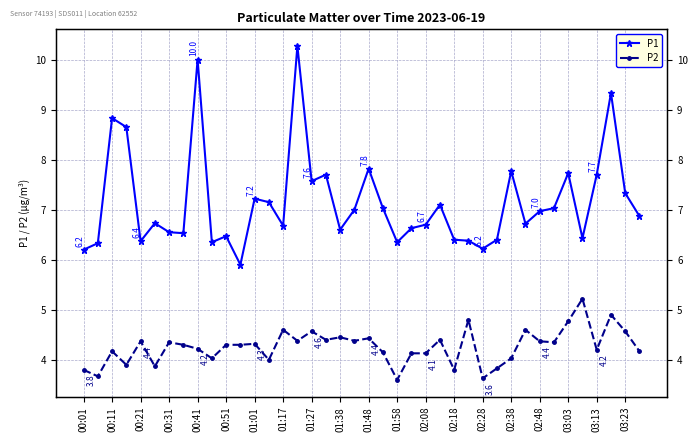

How many values in the P1 series are below 6?

1